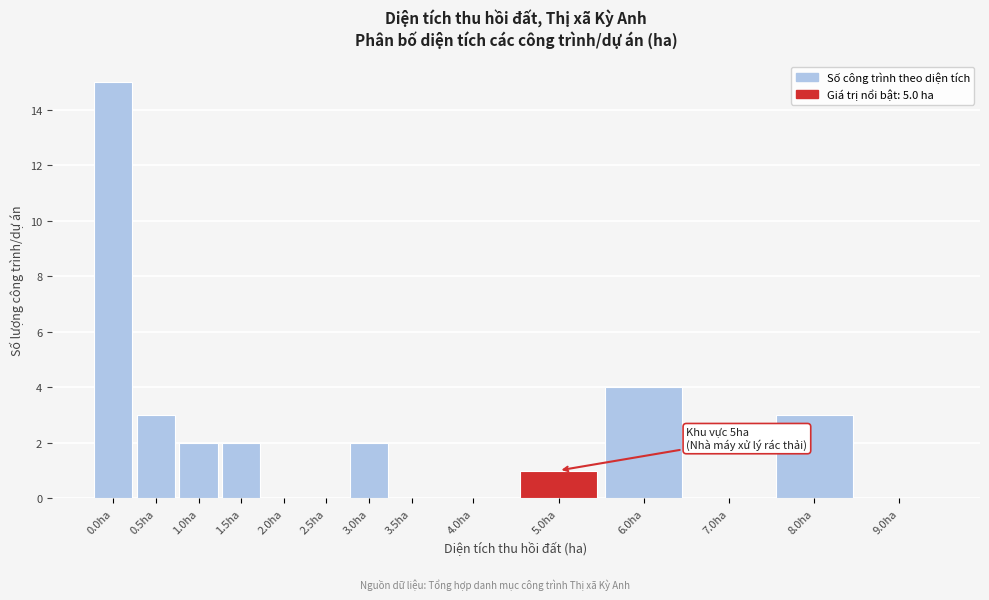

Reading left to right, transcribe all the data shown in this chart.

0.0ha=15	0.5ha=3	1.0ha=2	1.5ha=2	2.0ha=0	2.5ha=0	3.0ha=2	3.5ha=0	4.0ha=0	5.0ha=1	6.0ha=4	7.0ha=0	8.0ha=3	9.0ha=0